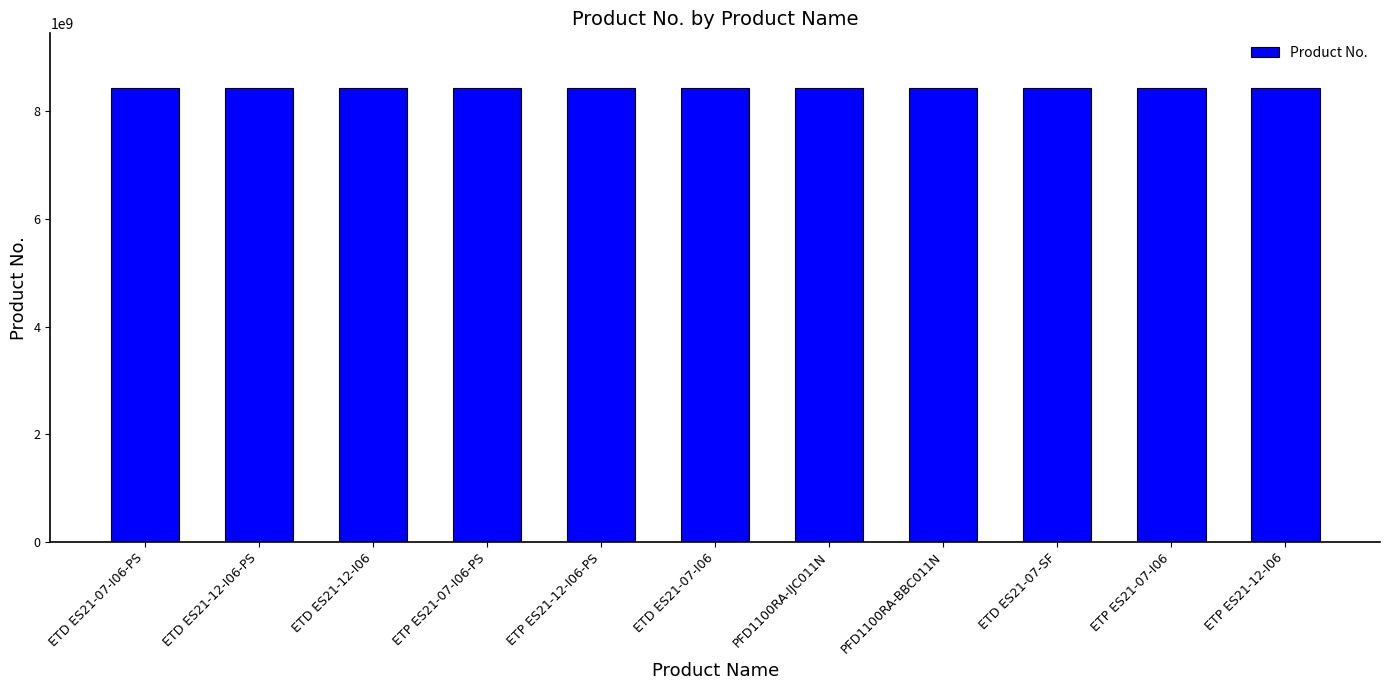

How many bars are there in total?

11